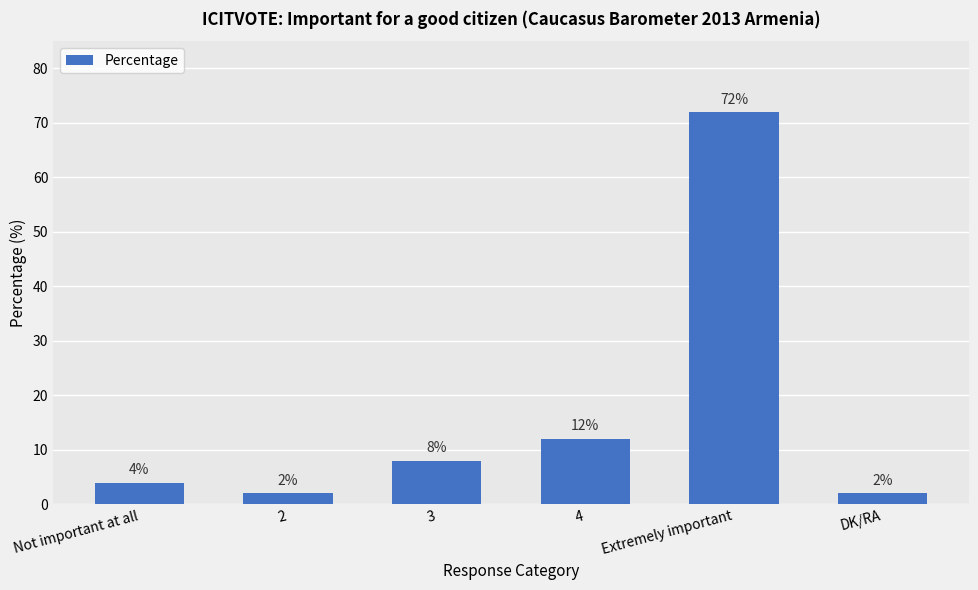

Which has a higher value, Not important at all or Extremely important?

Extremely important